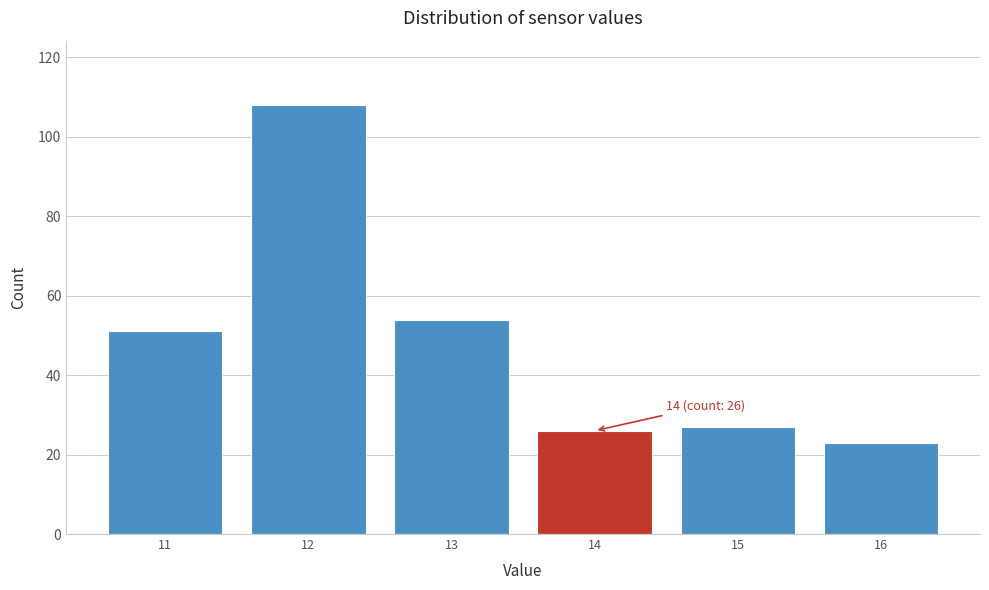

Reading left to right, list all the values displayed in this chart.

11=51	12=108	13=54	14=26	15=27	16=23